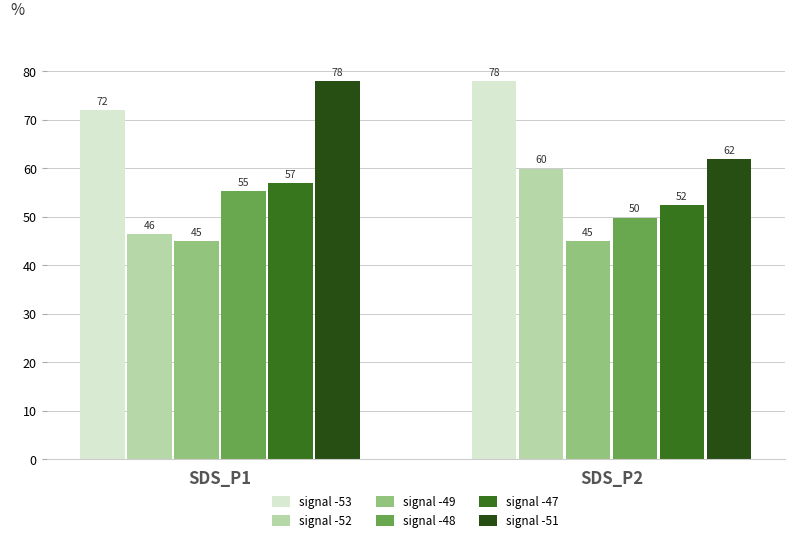

At which category is the sum across all series the highest?

SDS_P1